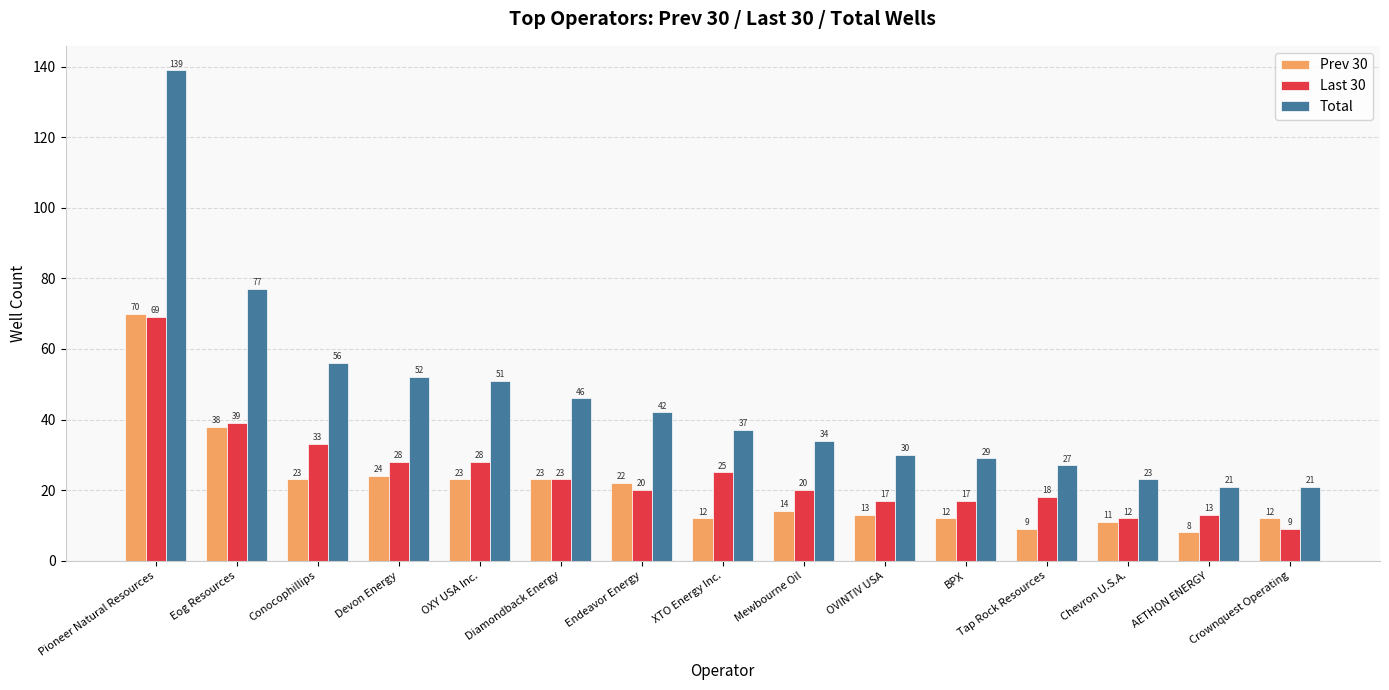

Reading left to right, extract all data points from this chart.

Prev 30: Pioneer Natural Resources=70	Eog Resources=38	Conocophillips=23	Devon Energy=24	OXY USA Inc.=23	Diamondback Energy=23	Endeavor Energy=22	XTO Energy Inc.=12	Mewbourne Oil=14	OVINTIV USA=13	BPX=12	Tap Rock Resources=9	Chevron U.S.A.=11	AETHON ENERGY=8	Crownquest Operating=12
Last 30: Pioneer Natural Resources=69	Eog Resources=39	Conocophillips=33	Devon Energy=28	OXY USA Inc.=28	Diamondback Energy=23	Endeavor Energy=20	XTO Energy Inc.=25	Mewbourne Oil=20	OVINTIV USA=17	BPX=17	Tap Rock Resources=18	Chevron U.S.A.=12	AETHON ENERGY=13	Crownquest Operating=9
Total: Pioneer Natural Resources=139	Eog Resources=77	Conocophillips=56	Devon Energy=52	OXY USA Inc.=51	Diamondback Energy=46	Endeavor Energy=42	XTO Energy Inc.=37	Mewbourne Oil=34	OVINTIV USA=30	BPX=29	Tap Rock Resources=27	Chevron U.S.A.=23	AETHON ENERGY=21	Crownquest Operating=21